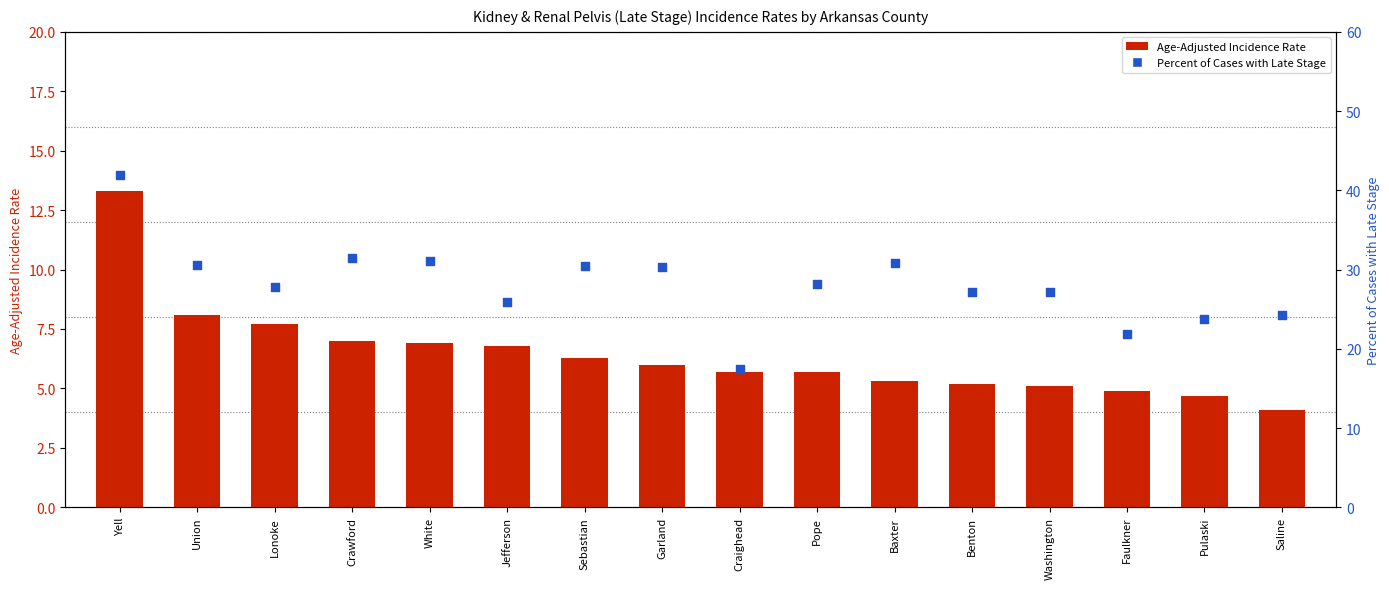

Is the value of Age-Adjusted Incidence Rate at Washington greater than the value of Percent of Cases with Late Stage at White?

No